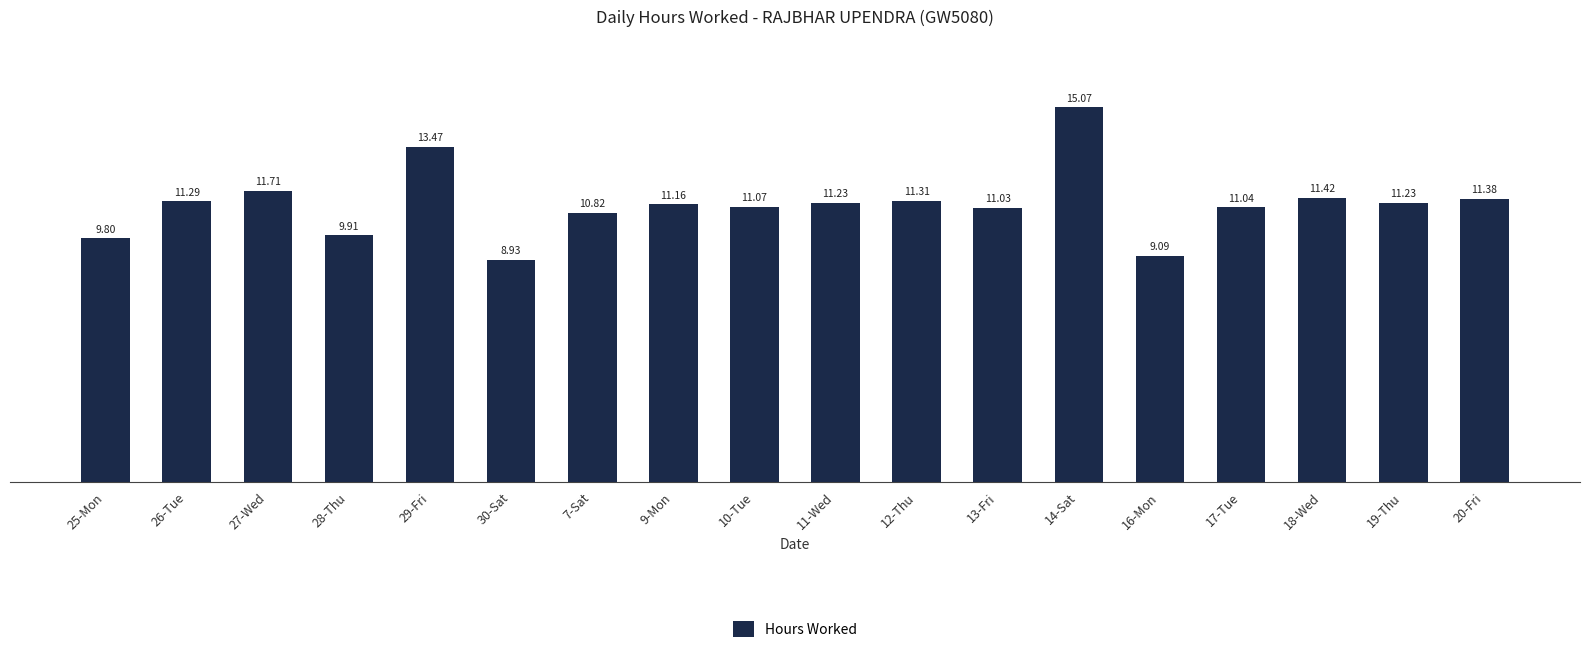

Are the bars grouped side by side (vs. stacked)?

No